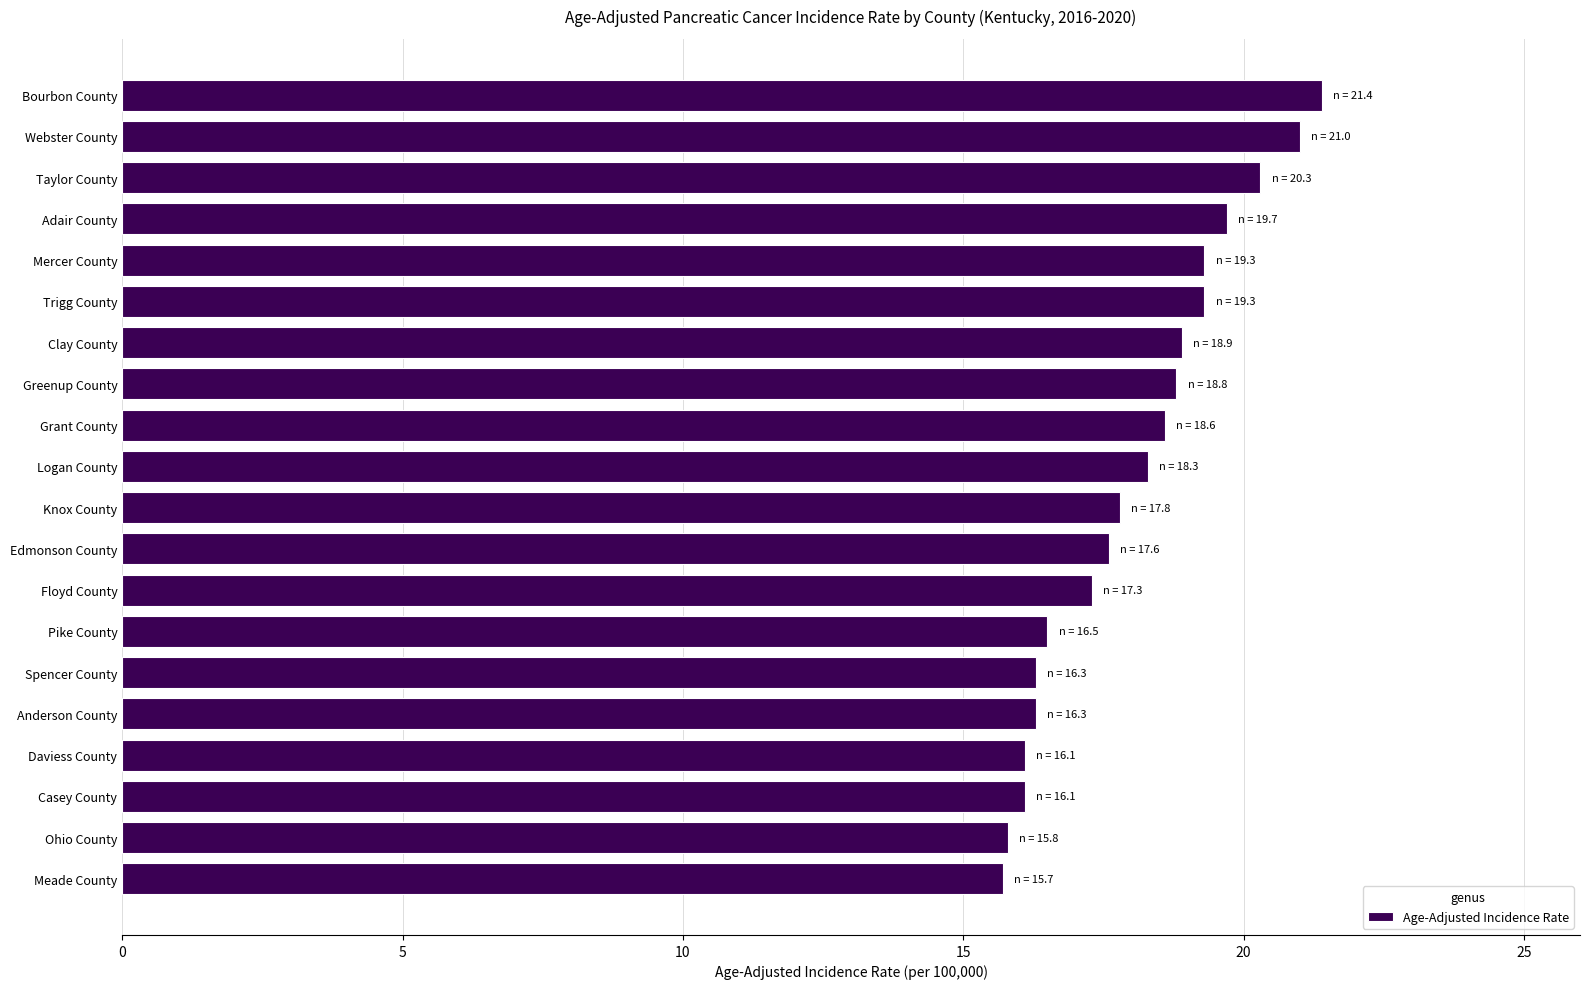

How many series are shown in this chart?

1